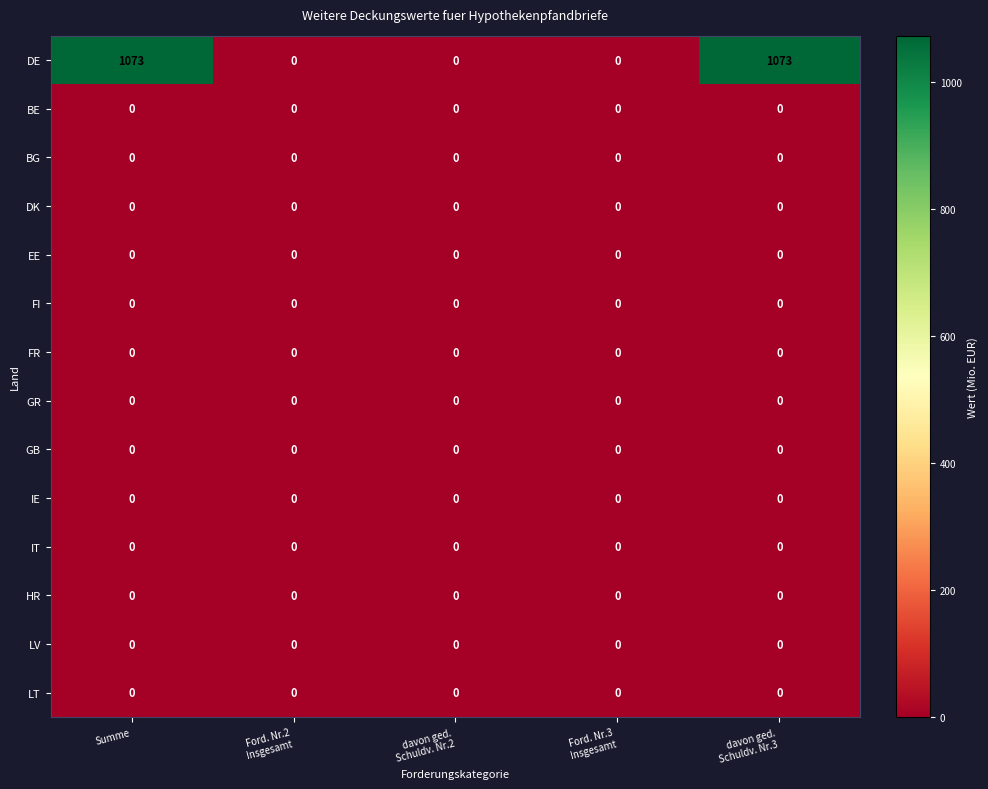

How many DE values are between 0 and 1073?

5